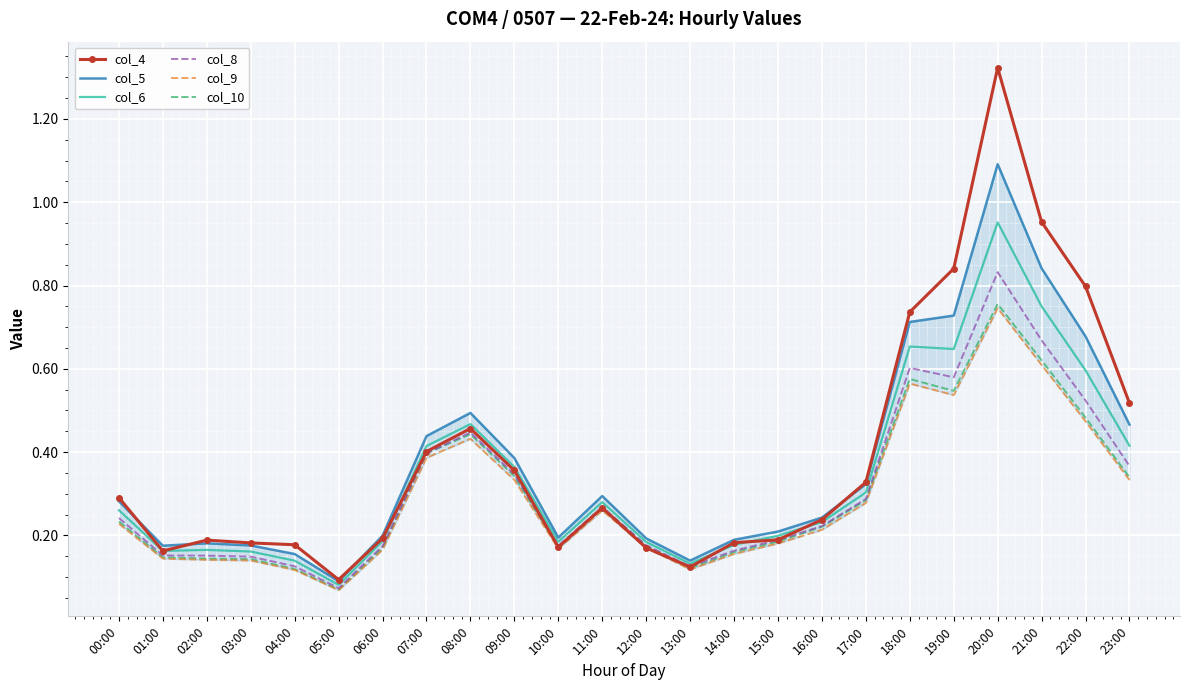

What is the sum of all col_4 values?

9.3